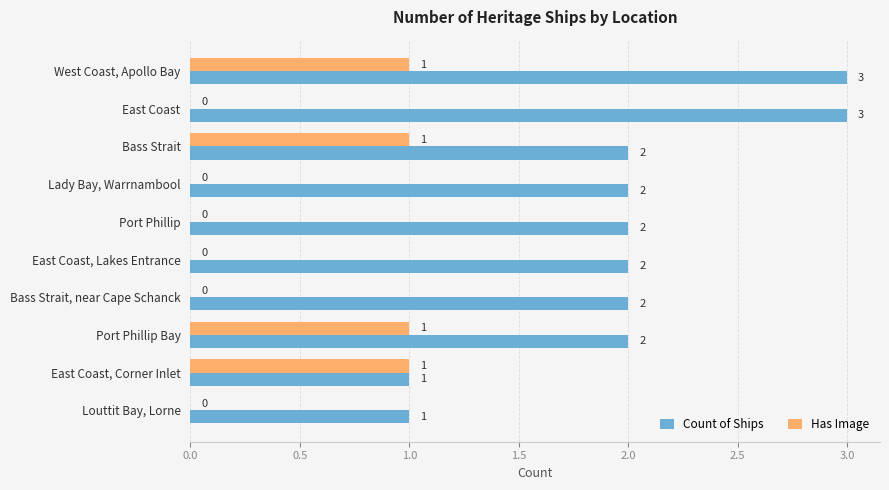

How many Has Image values are between 0 and 1?

10